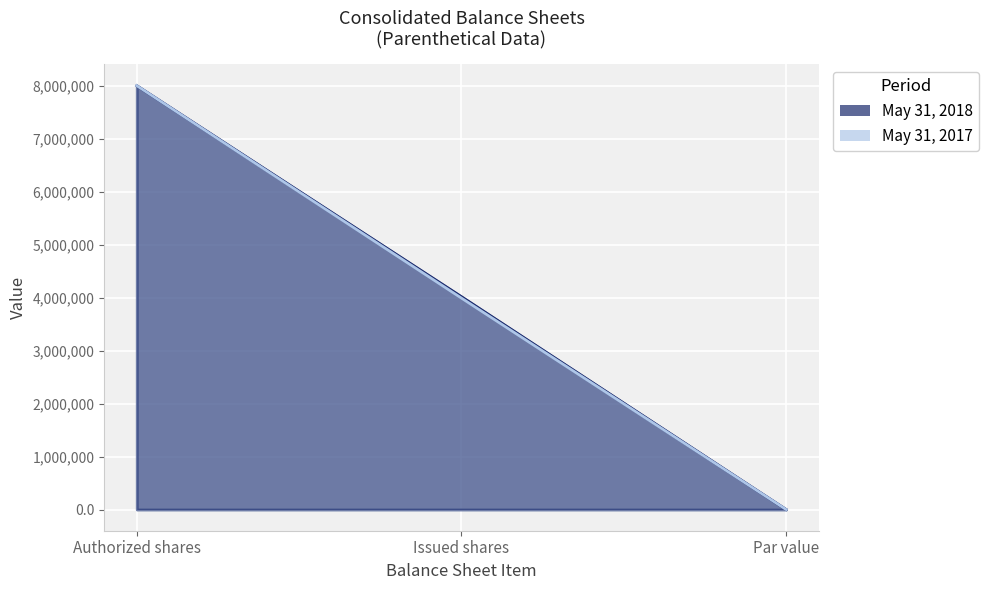

List the series in order of their peak value, highest first.

May 31, 2018, May 31, 2017